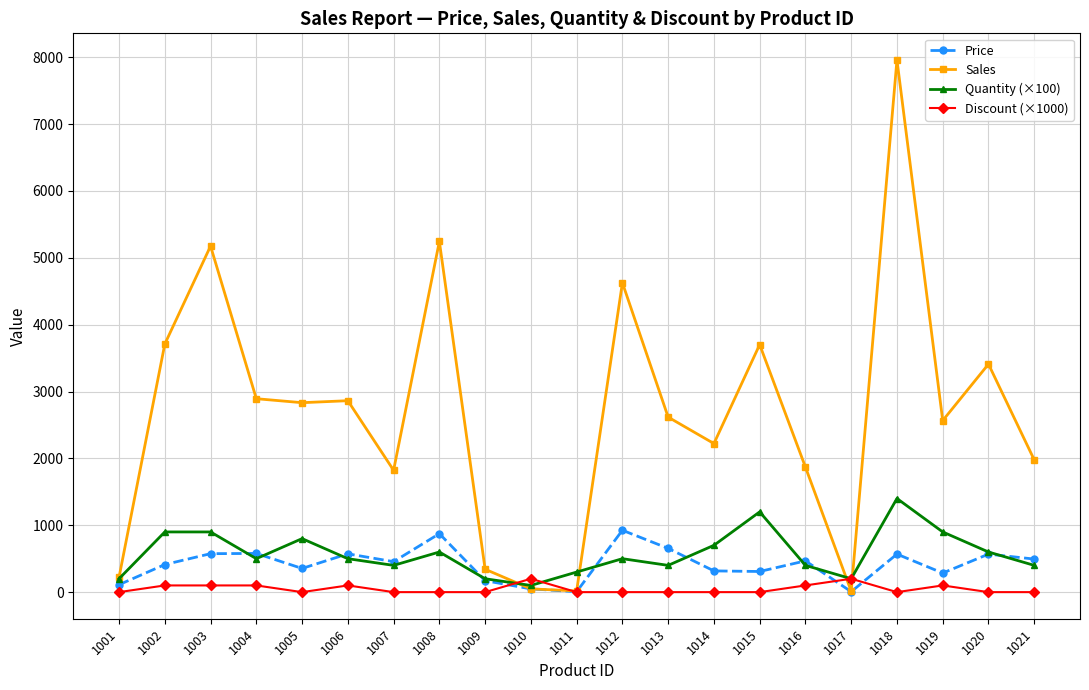

Rank the series by their maximum value, from highest to lowest.

Sales, Quantity (×100), Price, Discount (×1000)